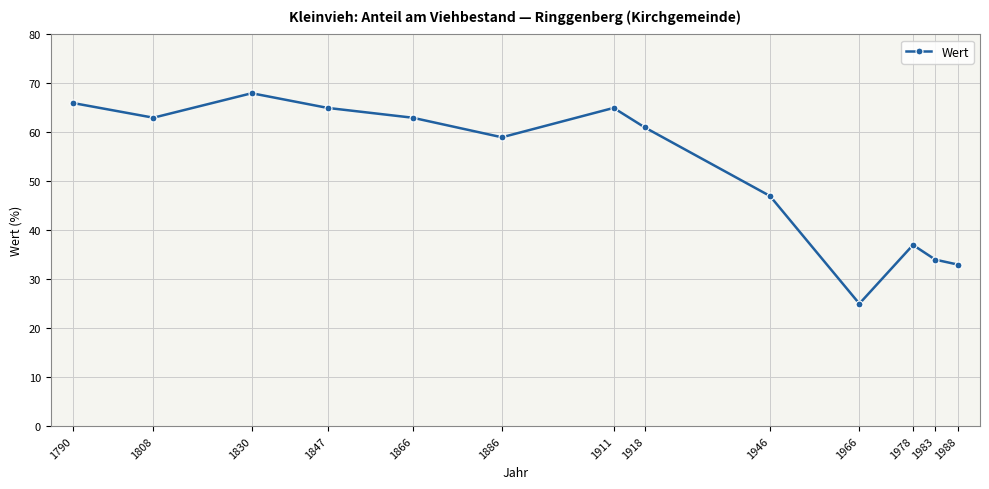

Where is the data nearest to the value 46?

1946